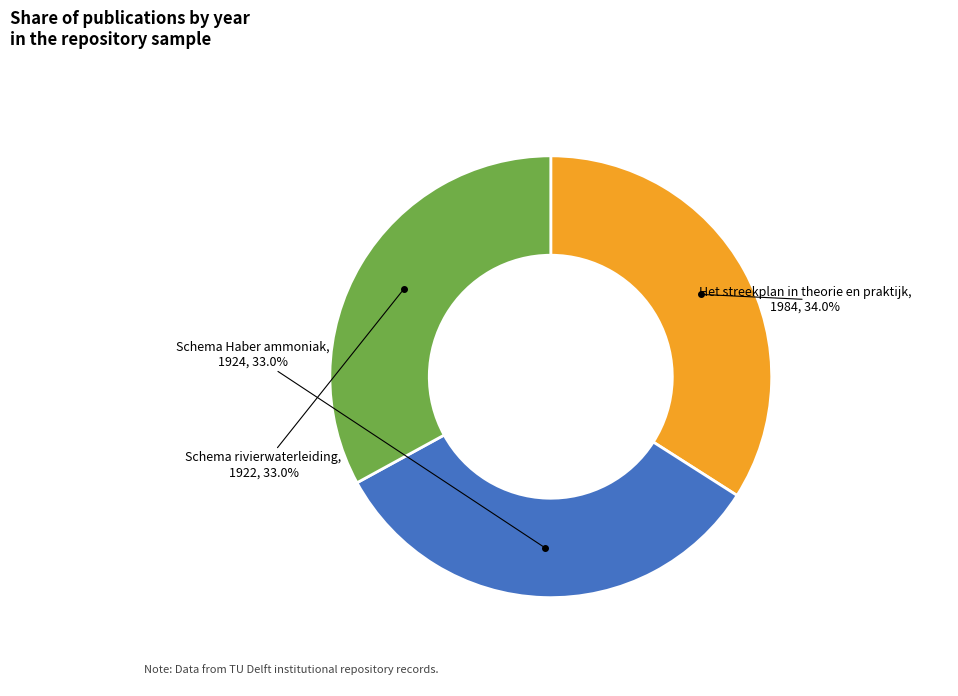

Is there any slice that represents more than half of the pie?

No